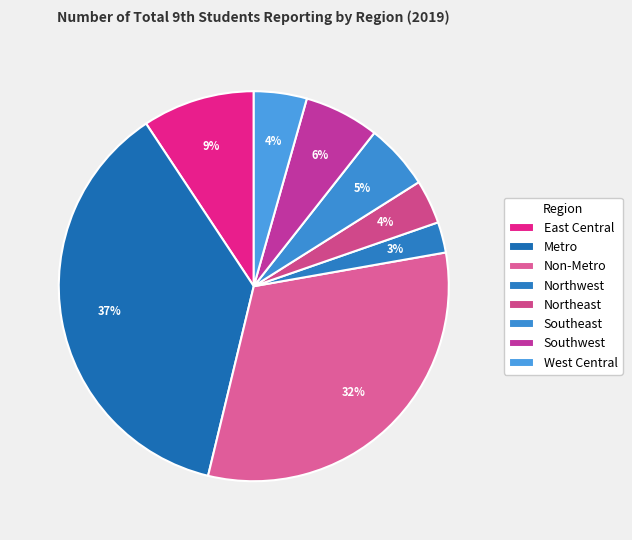

Does Non-Metro represent more than half of the total?

No